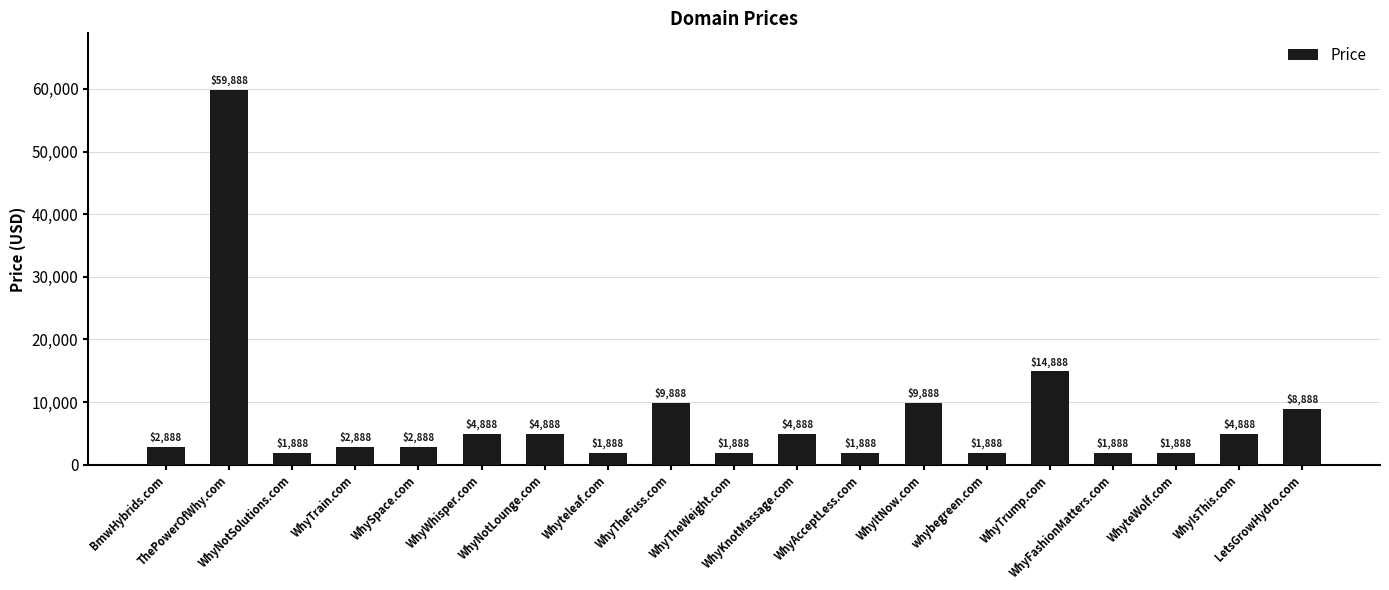

What is the difference between the maximum and second lowest values?

58000